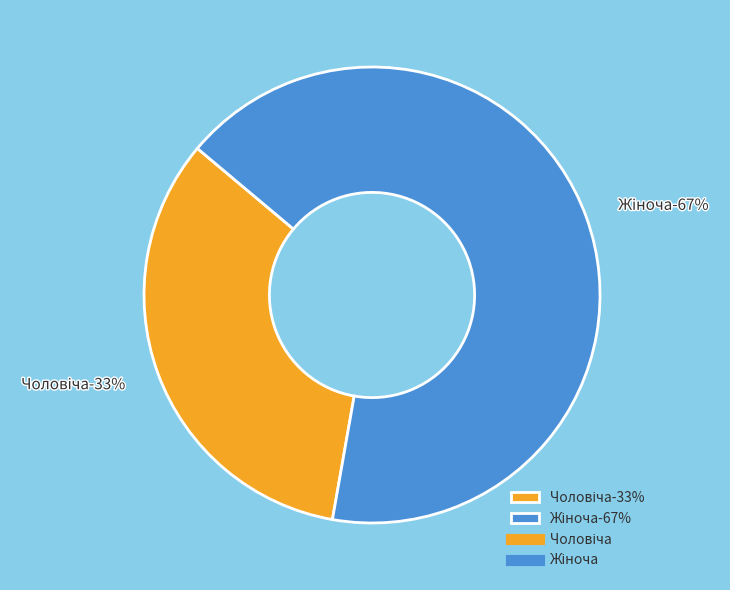

Between Жіноча and Чоловіча, which is larger?

Жіноча